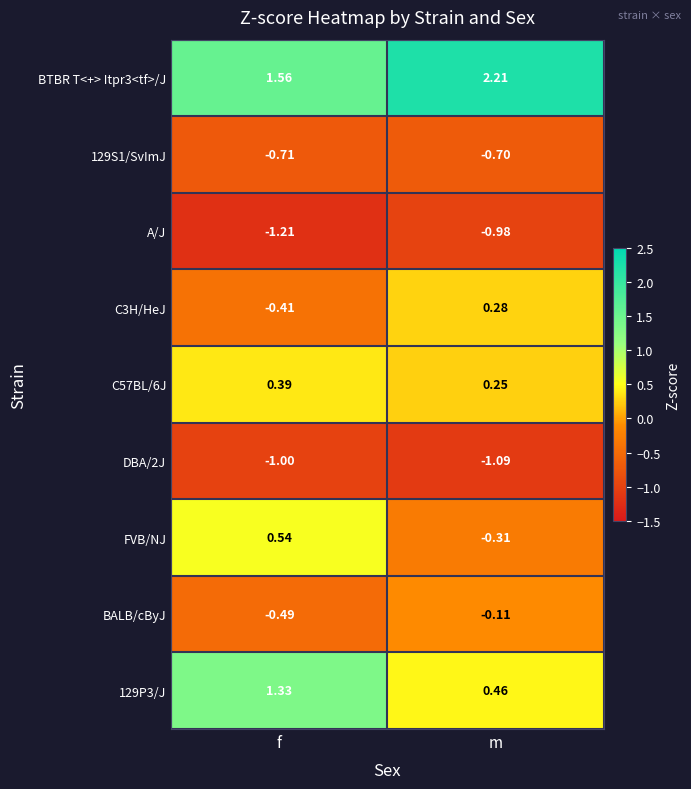

At which label does FVB/NJ first exceed 0?

f